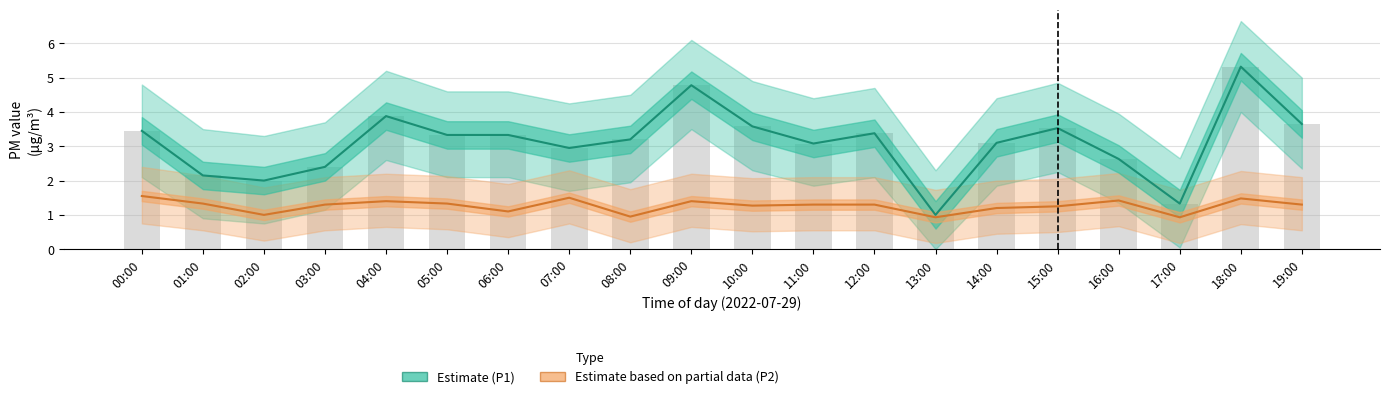

True or false: Estimate (P1) has a value of 3.5 at 00:00.

True